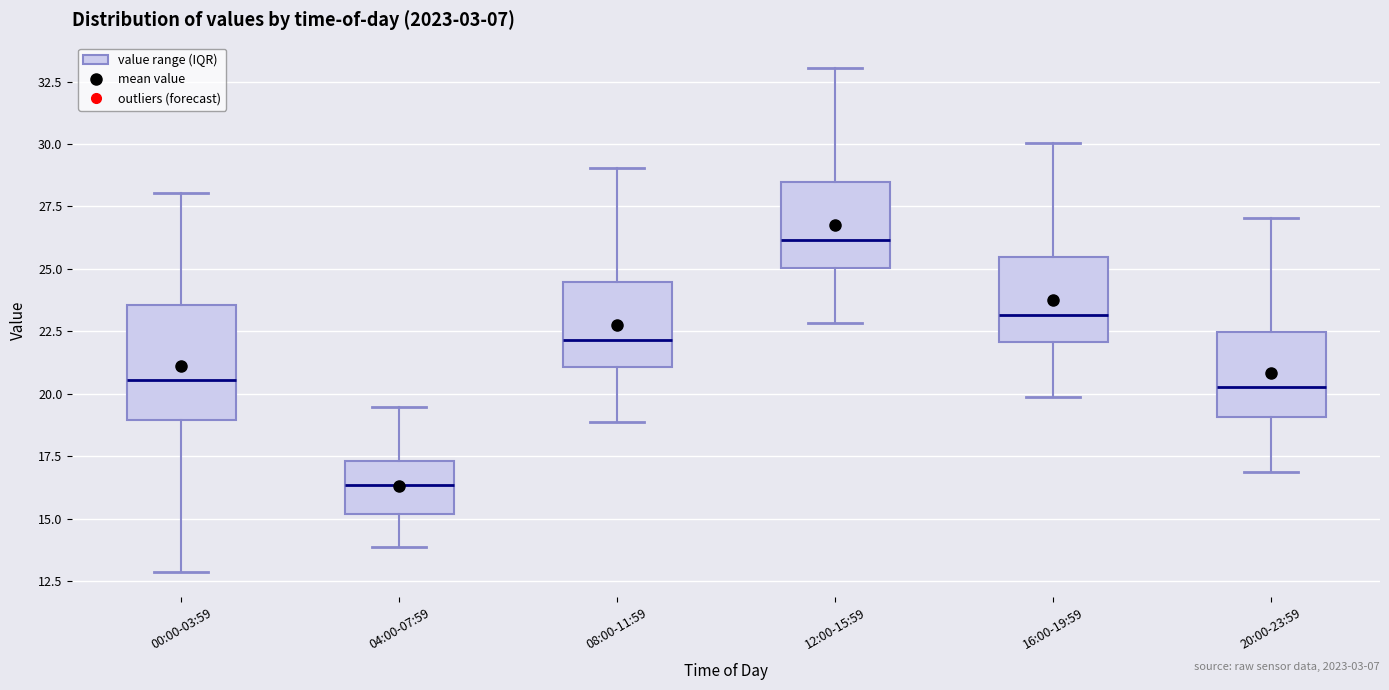

Reading left to right, transcribe this box plot: for each box, give where its median line is, the range the box spans, and where its two whiskers end, as read against the y-axis. The values are not printed on the chart, so give them approximately, as read against the axis.

00:00-03:59: median 20.5, box 19.0 to 23.5, whiskers 13.0 to 28.0
04:00-07:59: median 16.5, box 15.0 to 17.5, whiskers 14.0 to 19.5
08:00-11:59: median 22.0, box 21.0 to 24.5, whiskers 19.0 to 29.0
12:00-15:59: median 26.0, box 25.0 to 28.5, whiskers 23.0 to 33.0
16:00-19:59: median 23.0, box 22.0 to 25.5, whiskers 20.0 to 30.0
20:00-23:59: median 20.5, box 19.0 to 22.5, whiskers 17.0 to 27.0